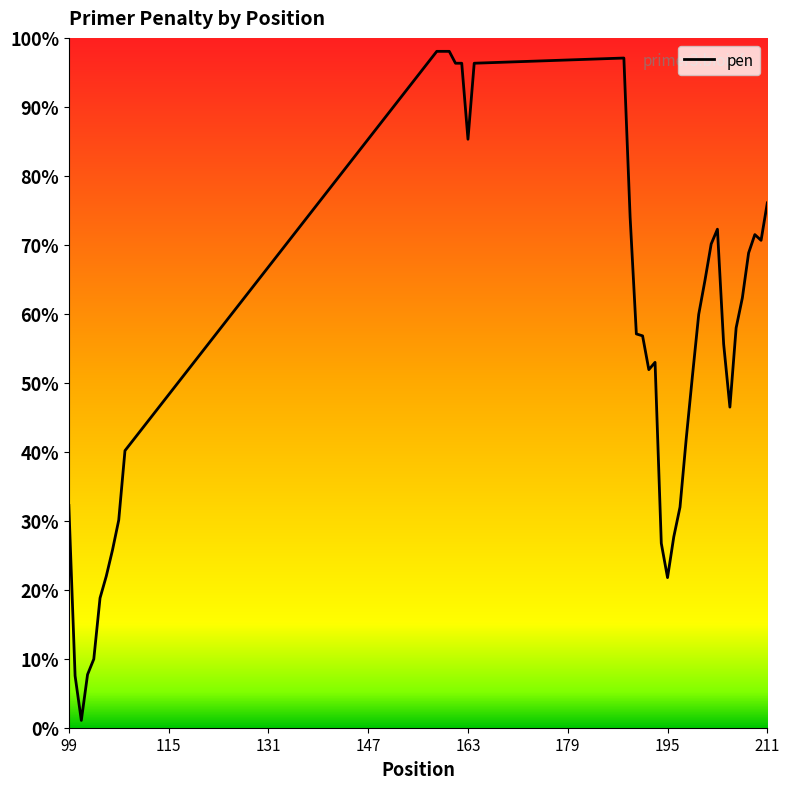

Reading left to right, extract all data points from this chart.

0.3	0.1	0.0	0.1	0.1	0.2	0.2	0.3	0.3	0.4	1.0	1.0	1.0	1.0	0.9	1.0	1.0	0.7	0.6	0.6	0.5	0.5	0.3	0.2	0.3	0.3	0.4	0.5	0.6	0.6	0.7	0.7	0.6	0.5	0.6	0.6	0.7	0.7	0.7	0.8